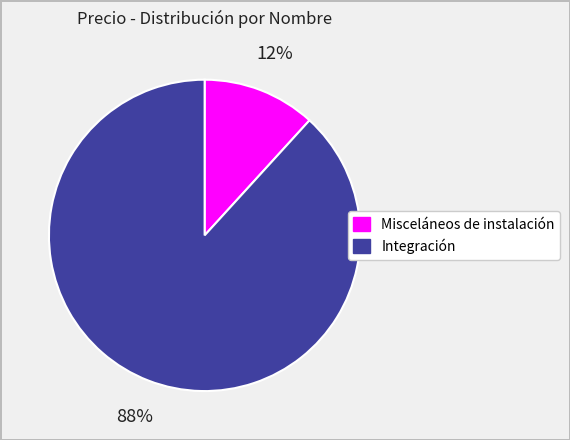

Which has a higher value, Integración or Misceláneos de instalación?

Integración